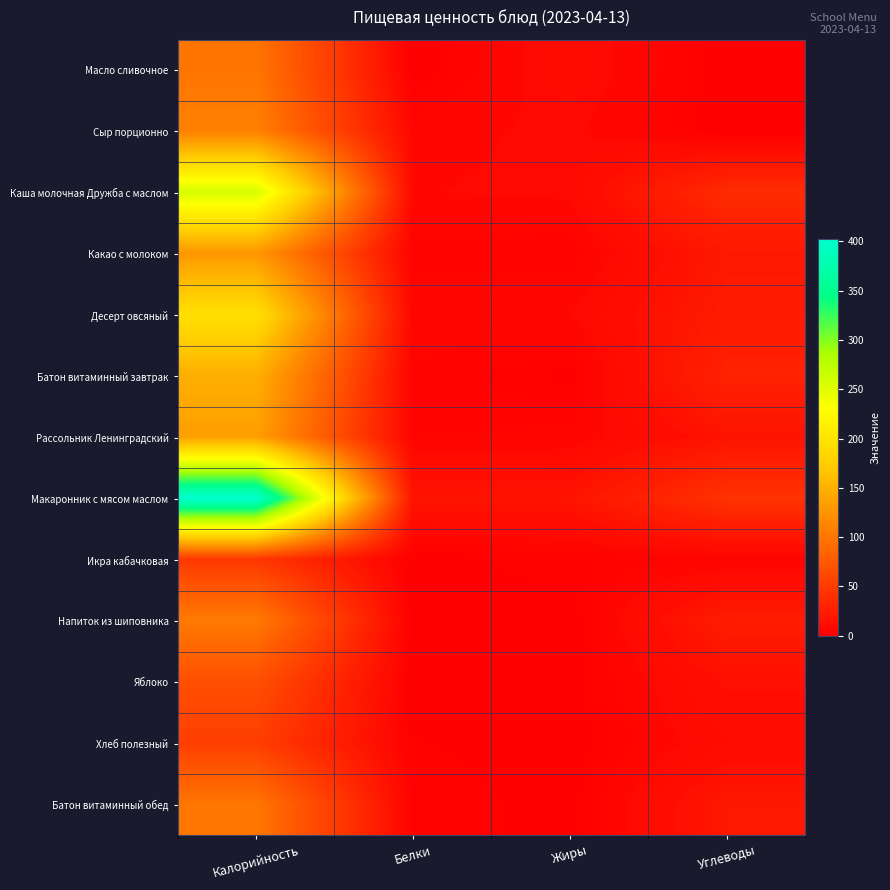

Count the number of categories in the chart.

4